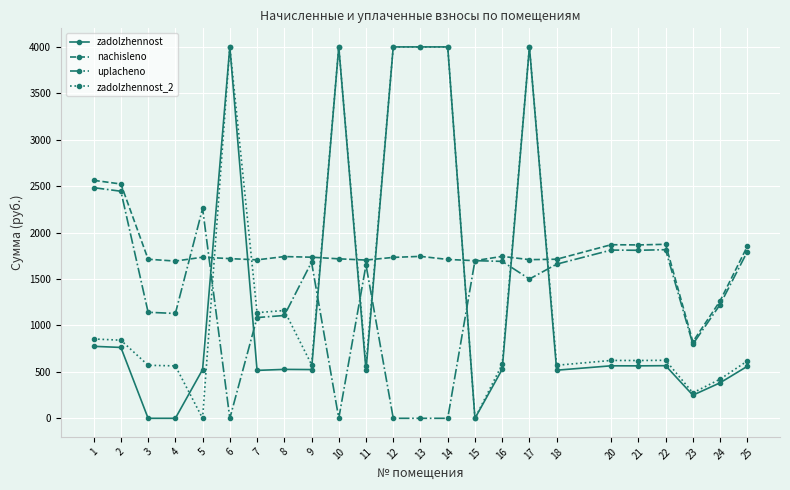

What is the sum of all zadolzhennost_2 values?

34612.2